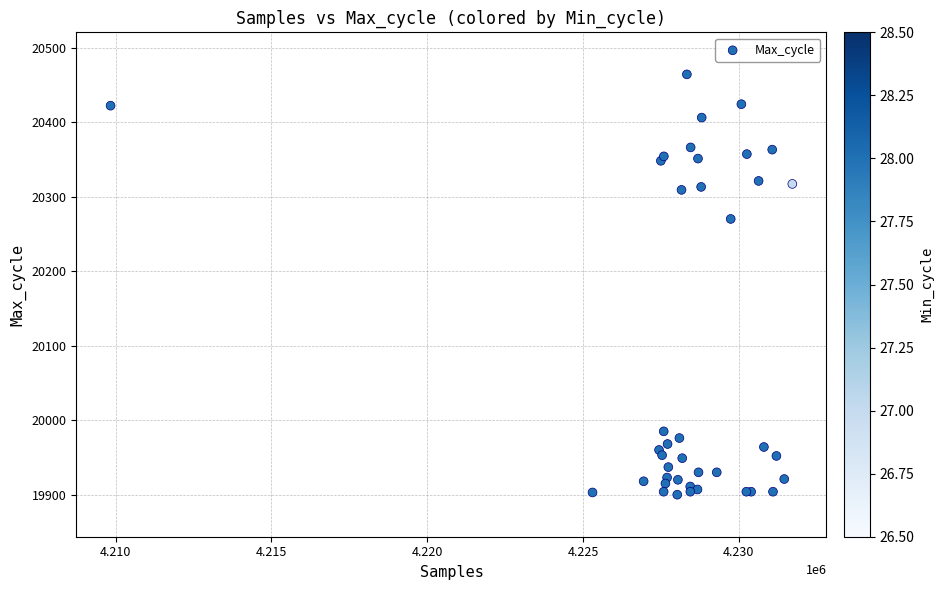

What Y value in the scatter plot is closest to 20182?

20270